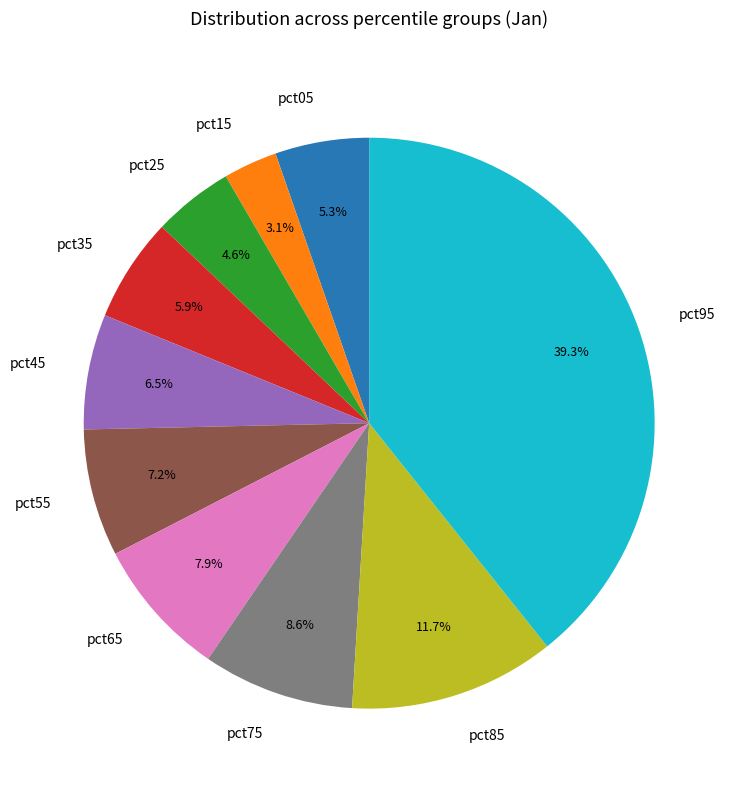

How many segments does this pie chart have?

10